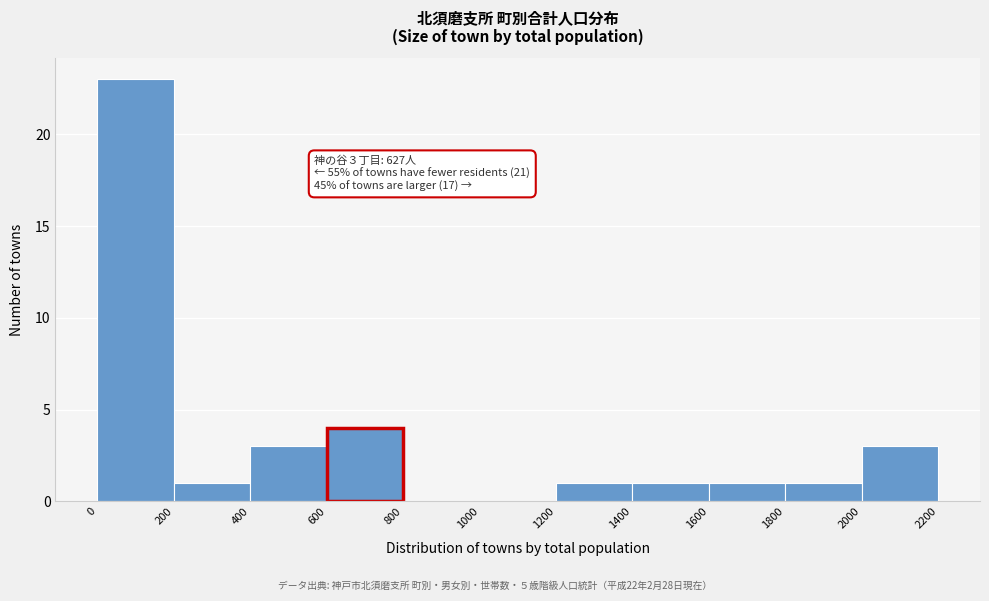

Over which range of the x-axis is the bar tallest?

0 to 200